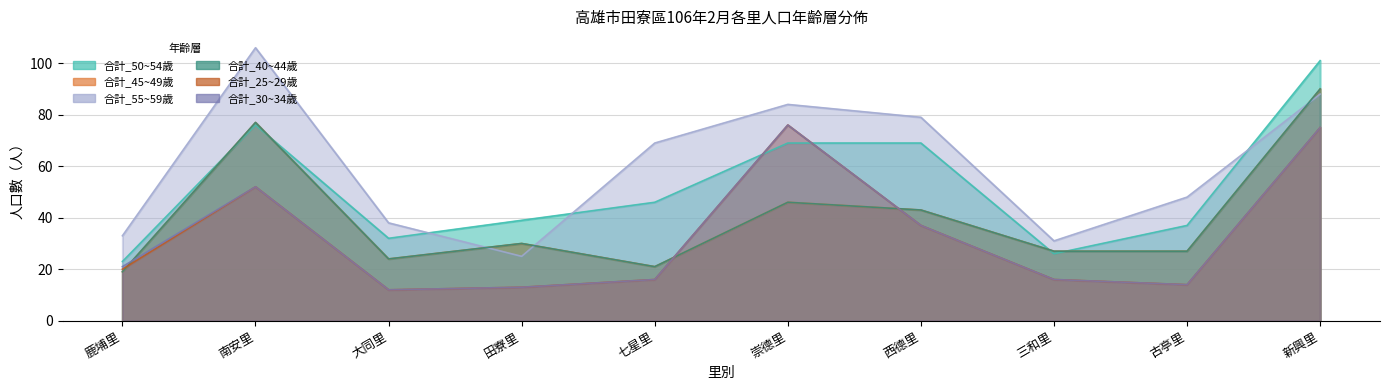

How many lines are shown in the chart?

6